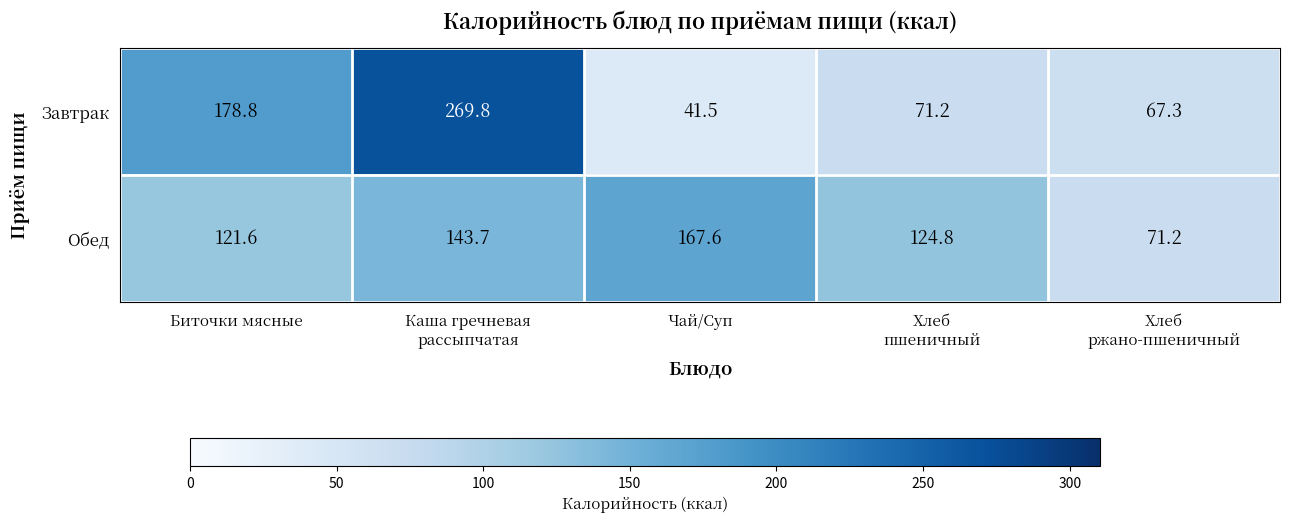

Rank the series by their maximum value, from lowest to highest.

Обед, Завтрак